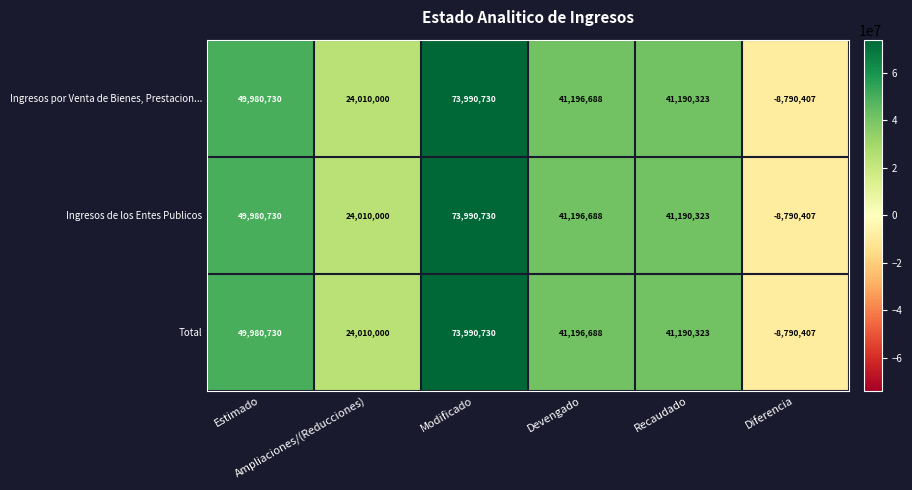

What is the difference between the second highest and minimum values in the Ingresos por Venta de Bienes, Prestacion... series?

58771137